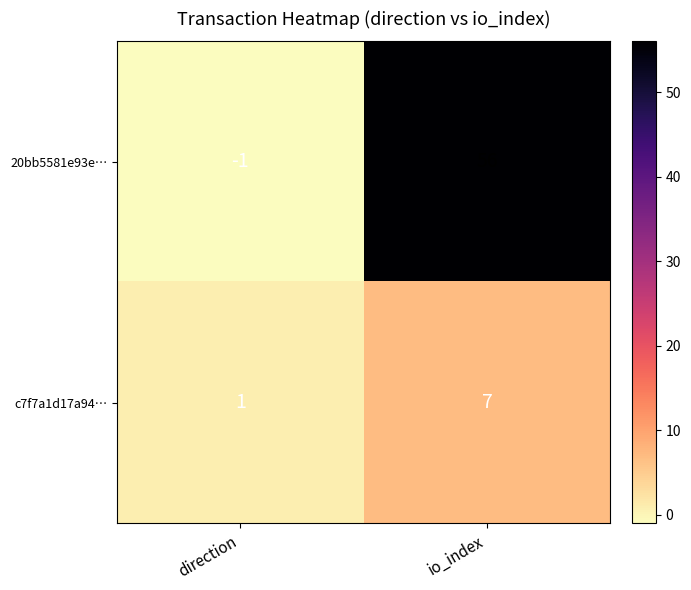

Rank the series by their average value, from highest to lowest.

20bb5581e93e…, c7f7a1d17a94…